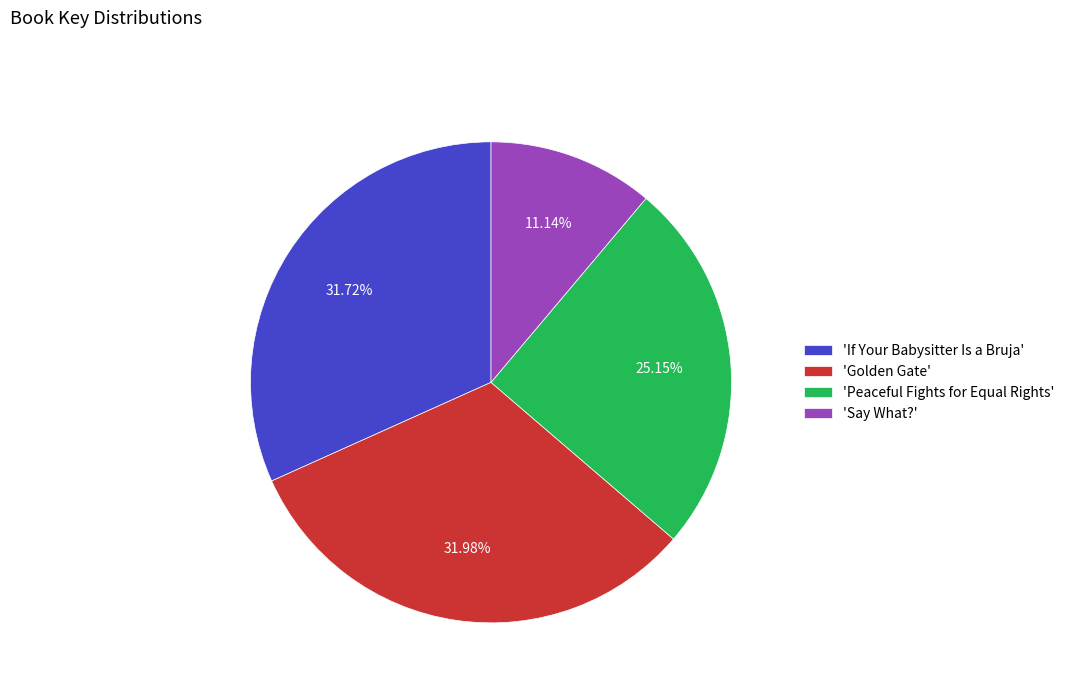

Between 'Say What?' and 'If Your Babysitter Is a Bruja', which is larger?

'If Your Babysitter Is a Bruja'